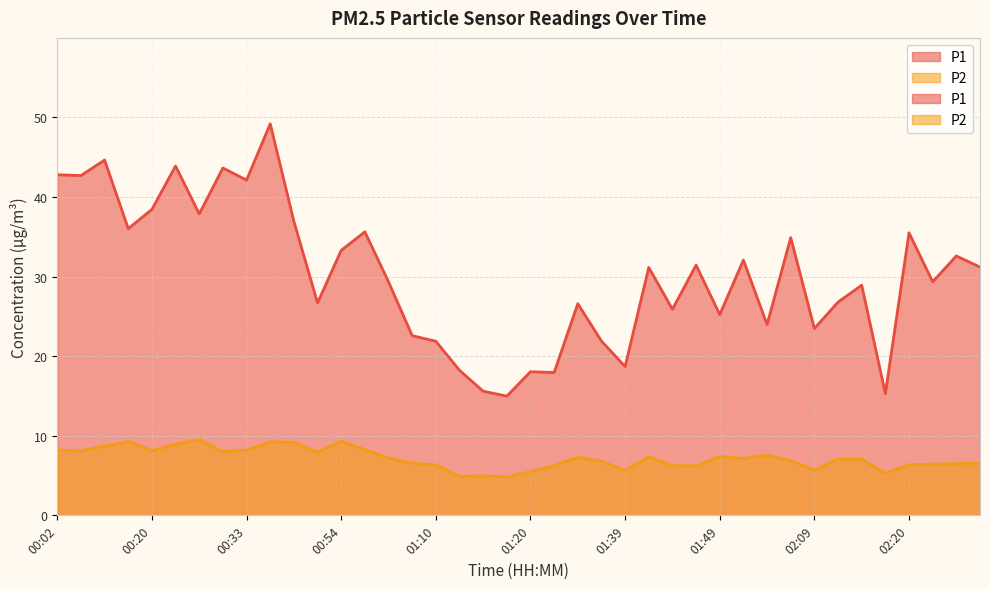

Where does the P1 series first go above 31?

00:02